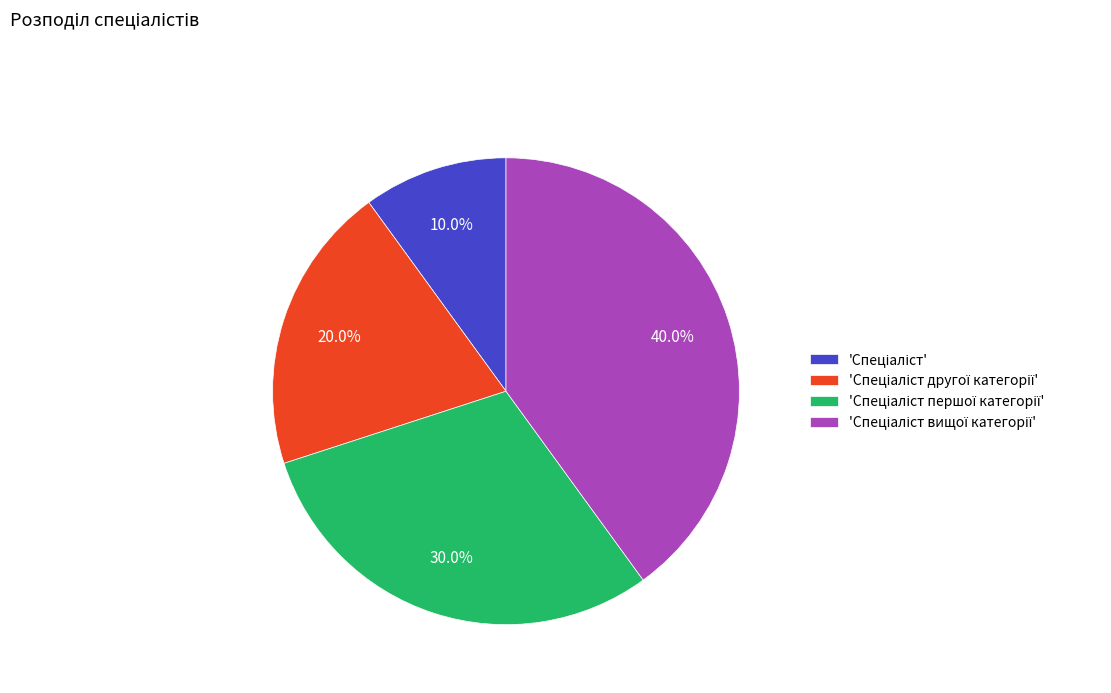

Does any single category account for the majority?

No